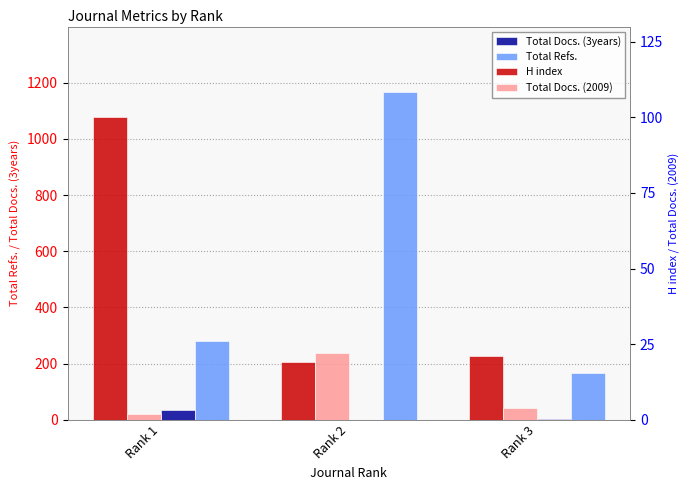

How many distinct data groups are displayed?

4